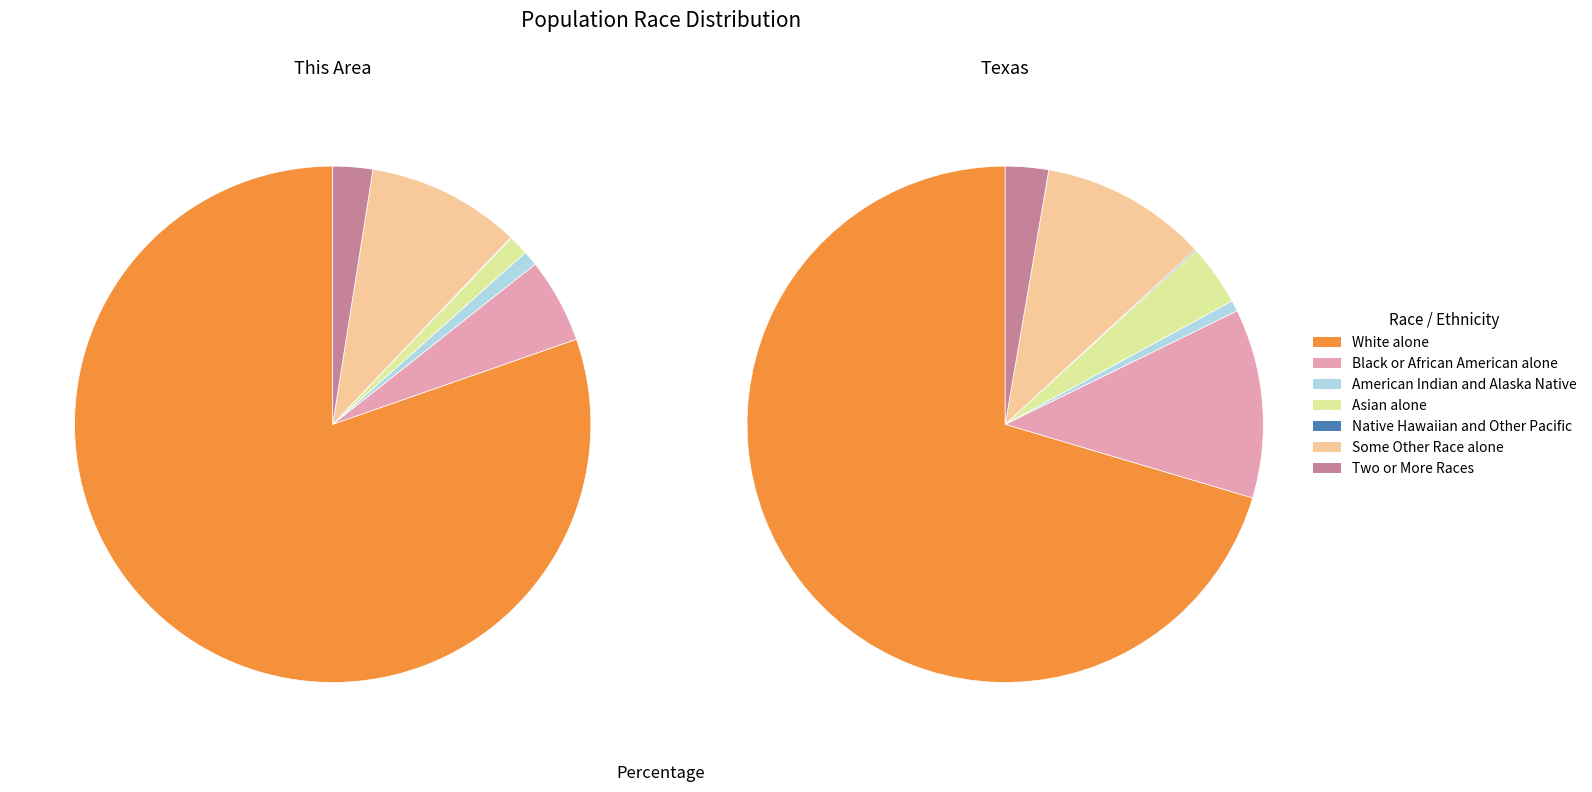

Does White alone represent more than half of the total?

Yes